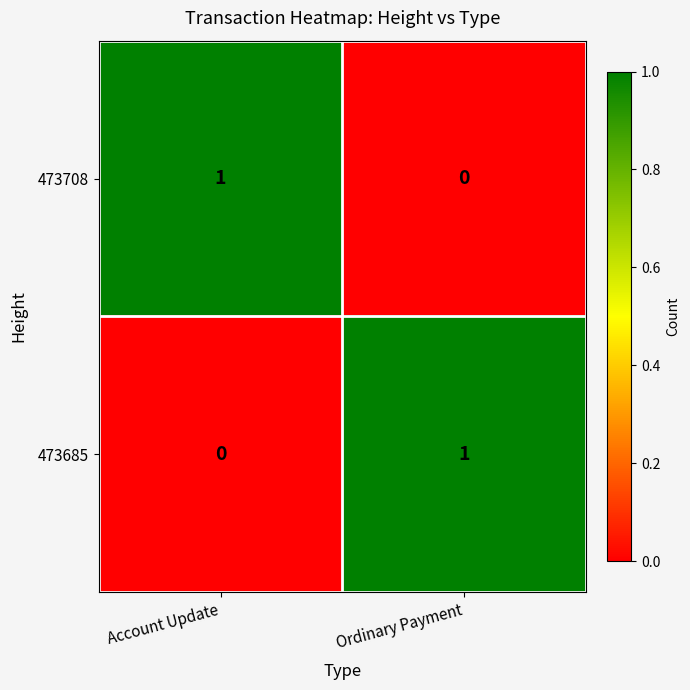

Which category has the highest value in the 473685 series?

Ordinary Payment